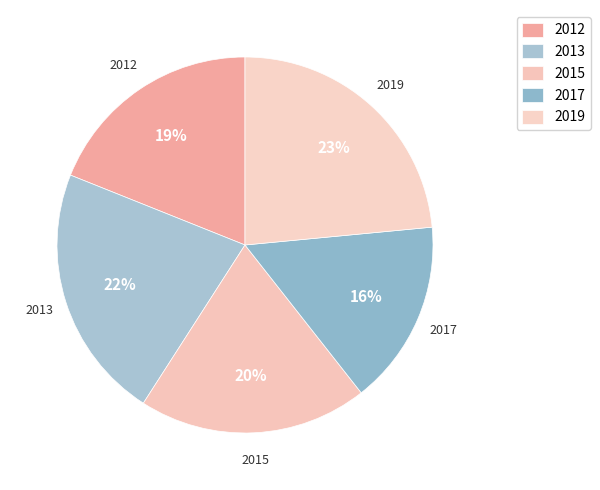

To the nearest percent, what is the difference between the 2015 and 2013 slice percentages?

2%